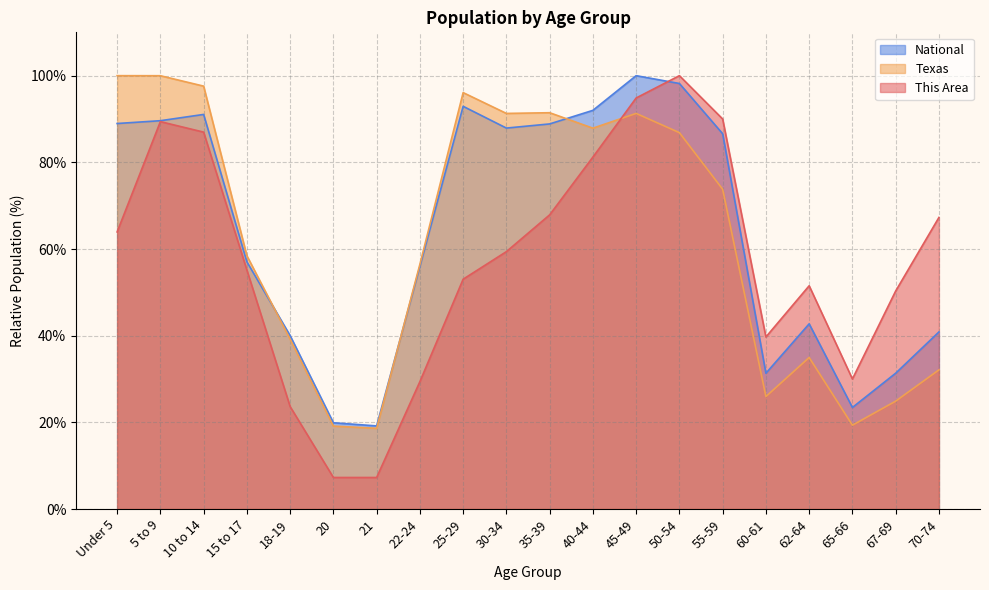

How many distinct data groups are displayed?

3